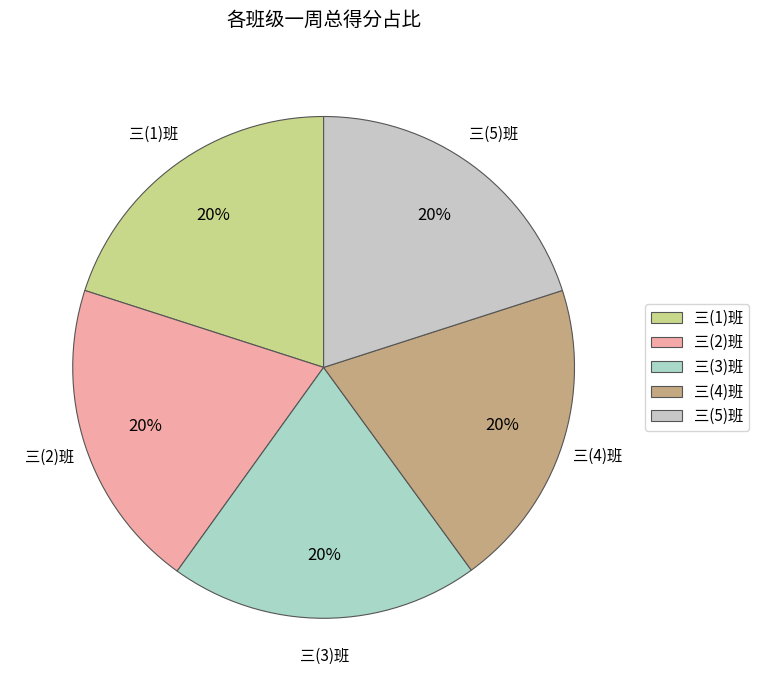

What is the ratio of the value at 三(4)班 to the value at 三(2)班?

1.0